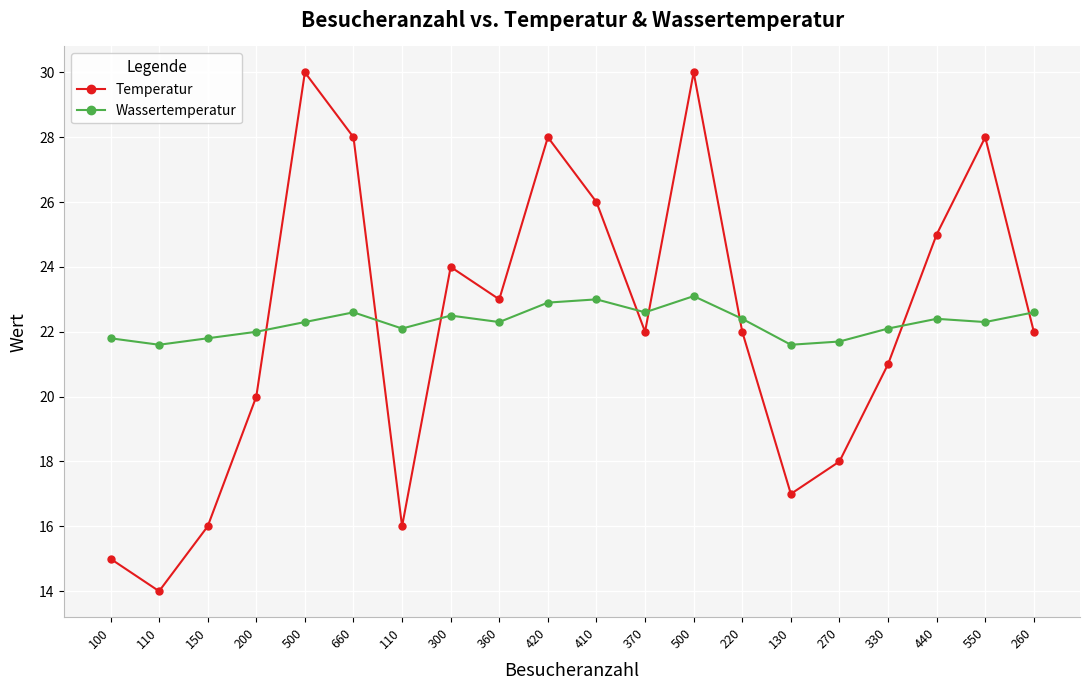

What is the average value of the Temperatur series?

22.2